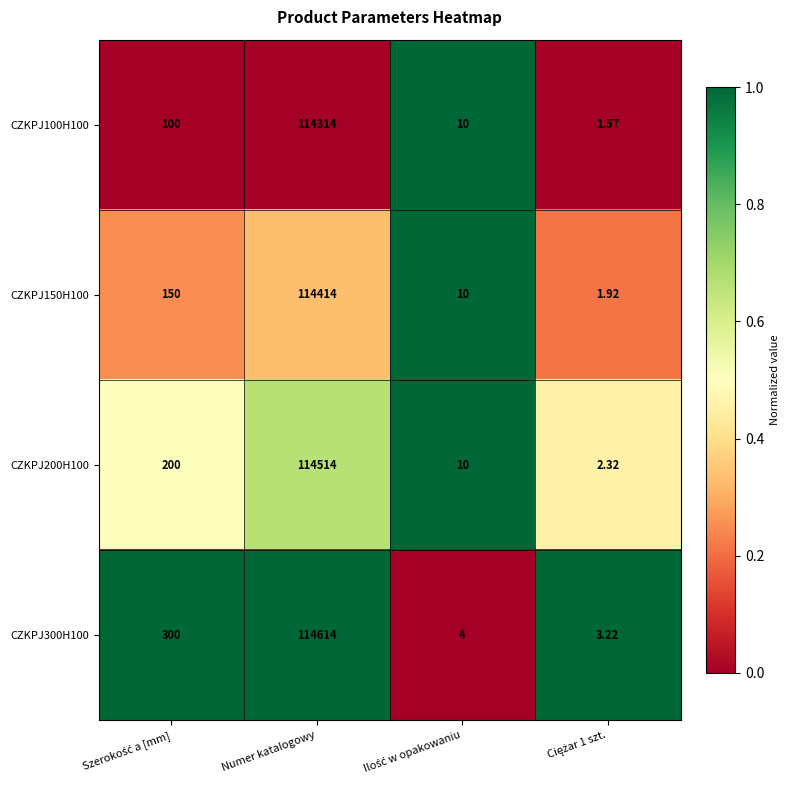

At which category is the sum across all series the highest?

Numer katalogowy